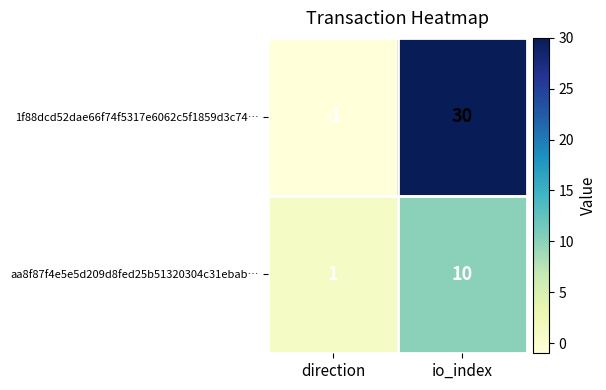

The aa8f87f4e5e5d209d8fed25b51320304c31ebab… series shows 10 at io_index. True or false?

True